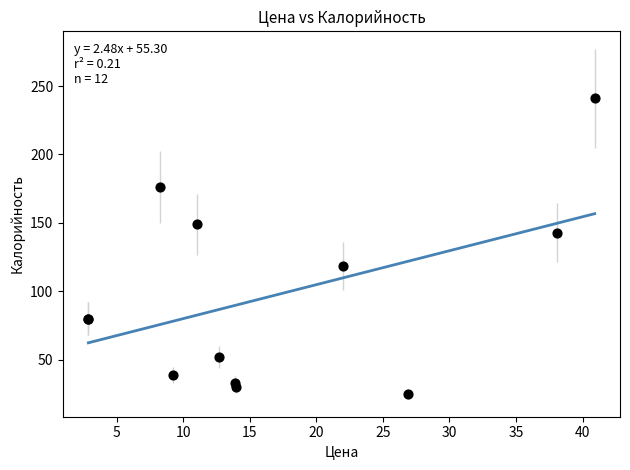

What Y value in the scatter plot is closest to 133?

143.0